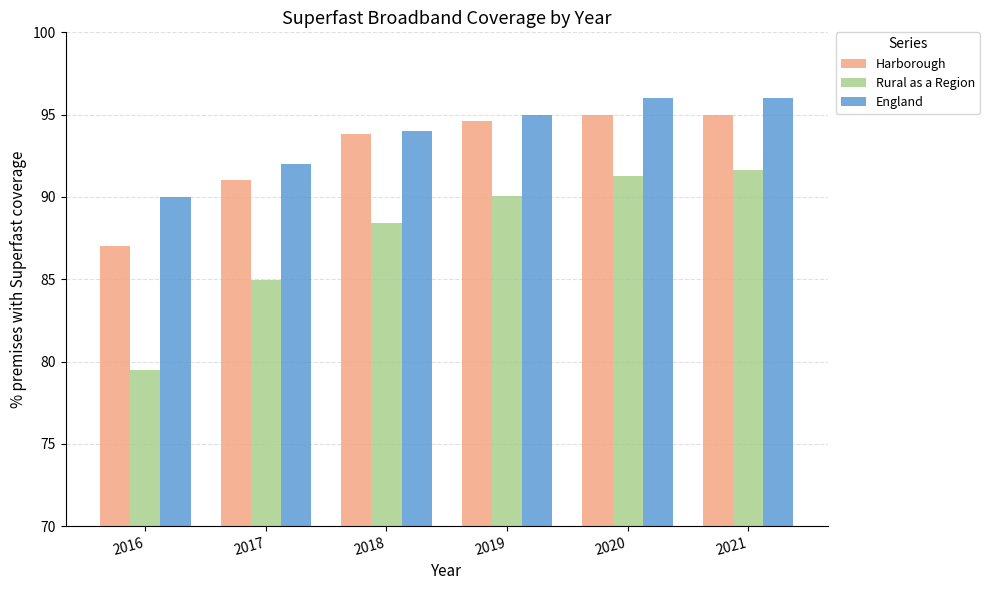

What is the total value across all series at 2020?

282.3